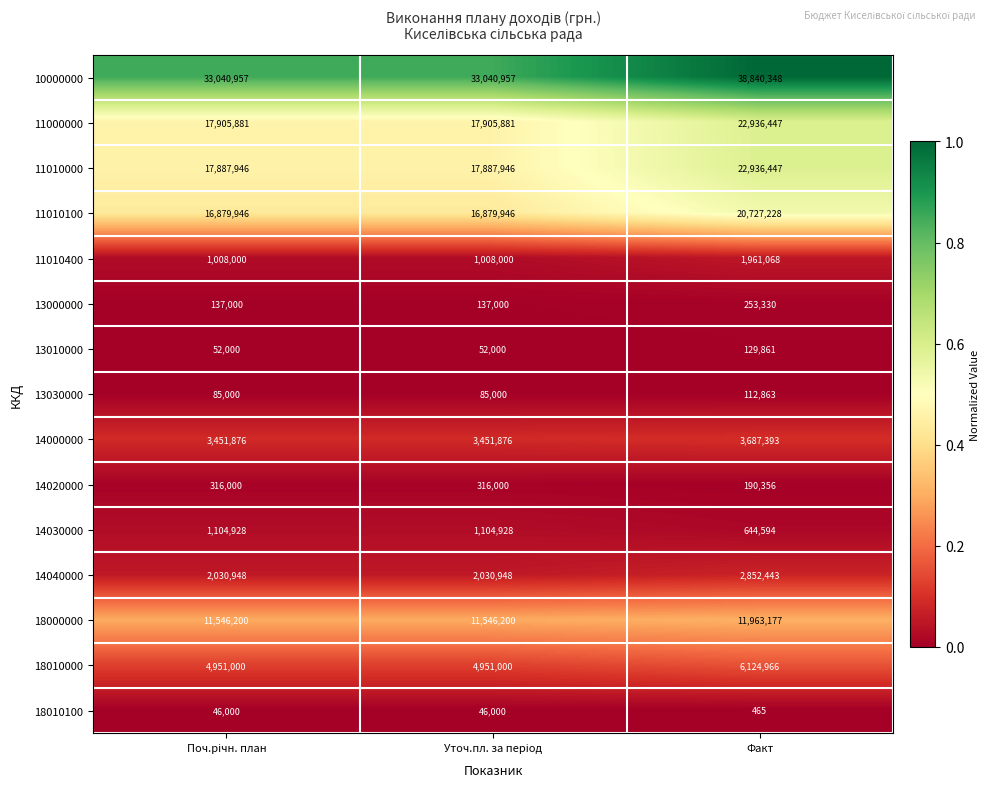

At which category is the sum across all series the highest?

Факт